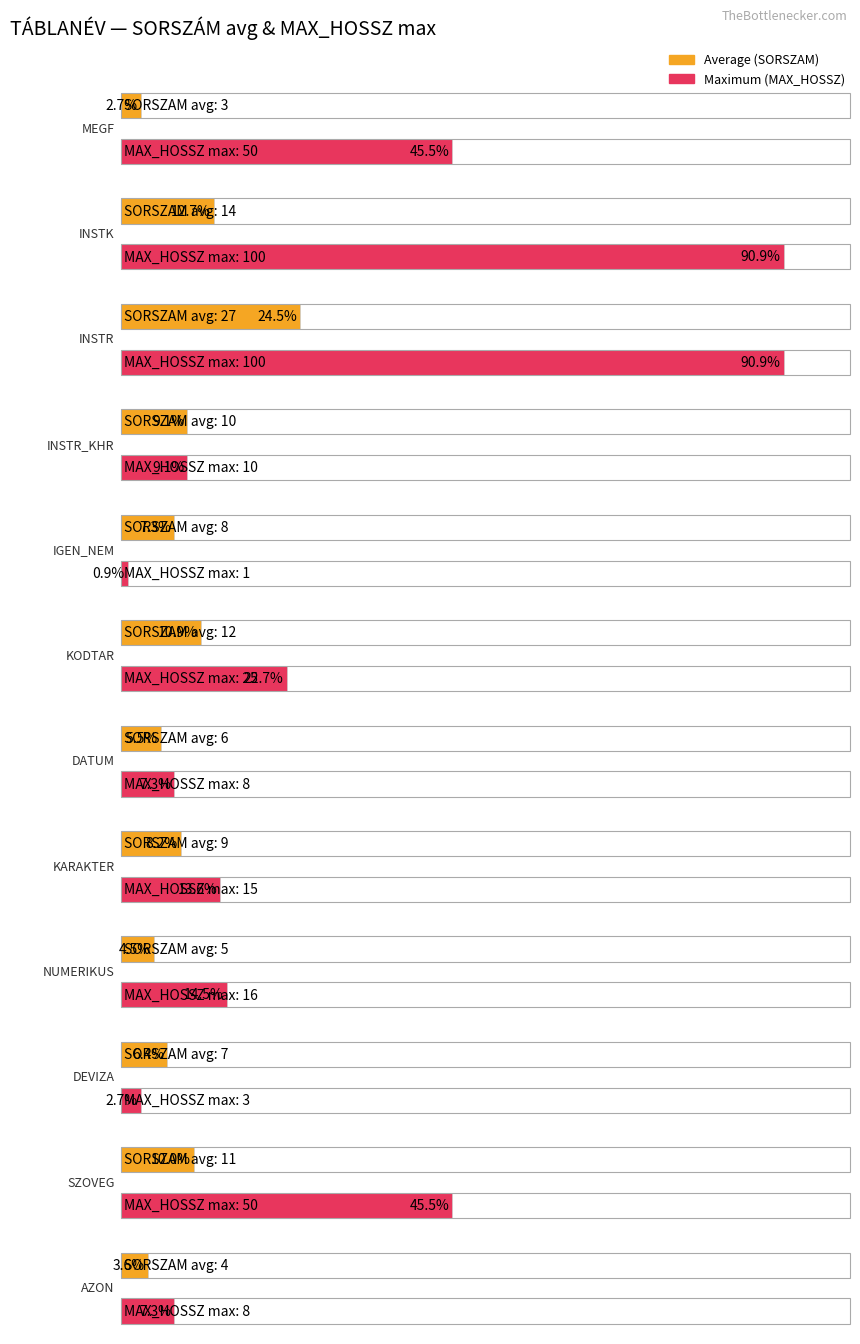

Reading left to right, transcribe all the data shown in this chart.

Average (SORSZAM): MEGF=3	INSTK=14	INSTR=27	INSTR_KHR=10	IGEN_NEM=8	KODTAR=12	DATUM=6	KARAKTER=9	NUMERIKUS=5	DEVIZA=7	SZOVEG=11	AZON=4
Maximum (MAX_HOSSZ): MEGF=50	INSTK=100	INSTR=100	INSTR_KHR=10	IGEN_NEM=1	KODTAR=25	DATUM=8	KARAKTER=15	NUMERIKUS=16	DEVIZA=3	SZOVEG=50	AZON=8